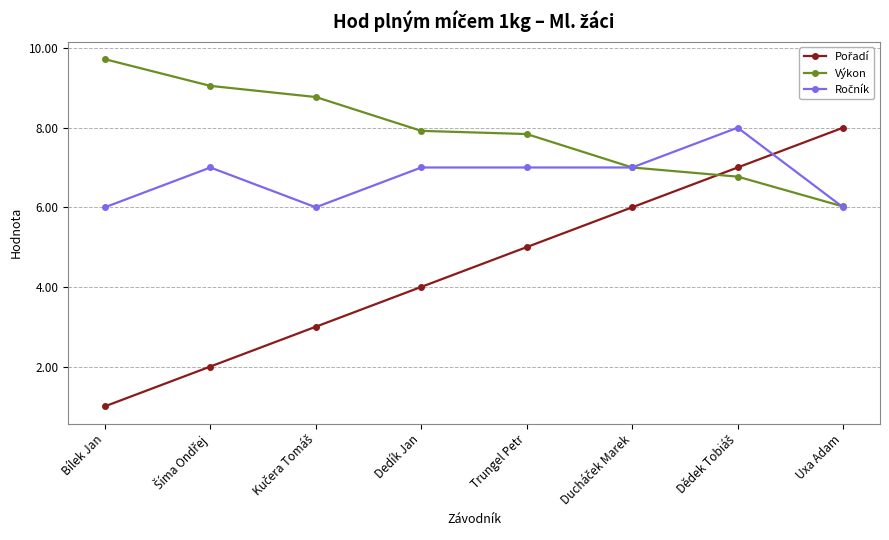

Which category has the lowest value in the Výkon series?

Uxa Adam